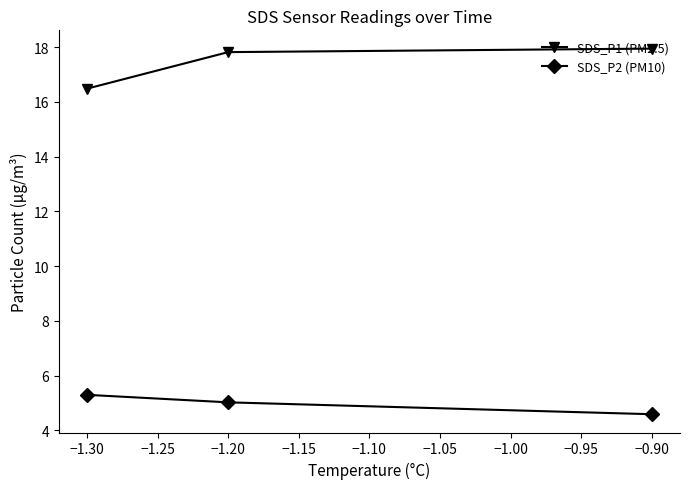

Rank the categories by SDS_P1 (PM2.5) value from highest to lowest.

−0.90, −1.20, −1.30